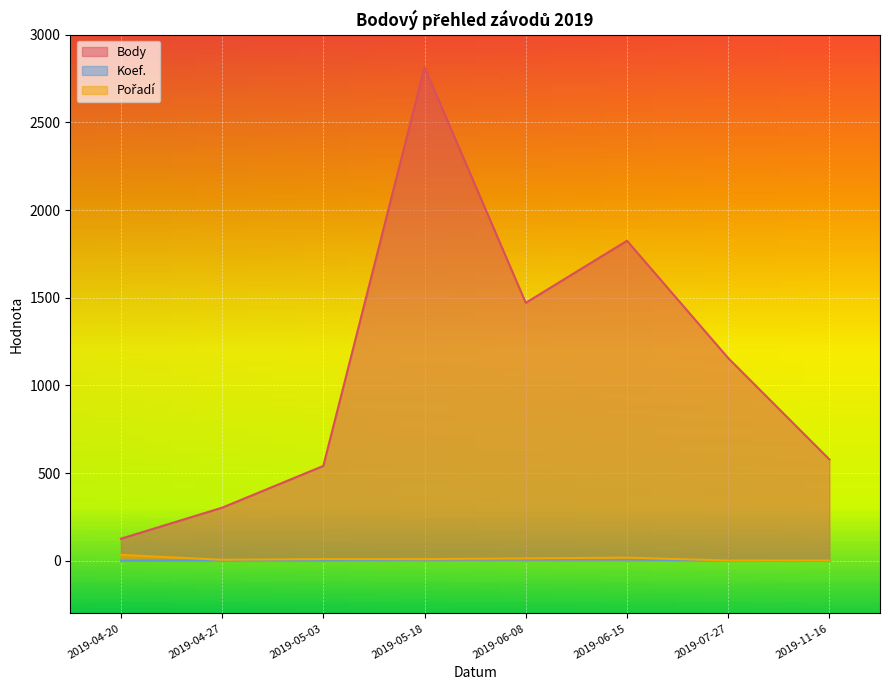

True or false: Body has a value of 47 at 2019-04-20.

False